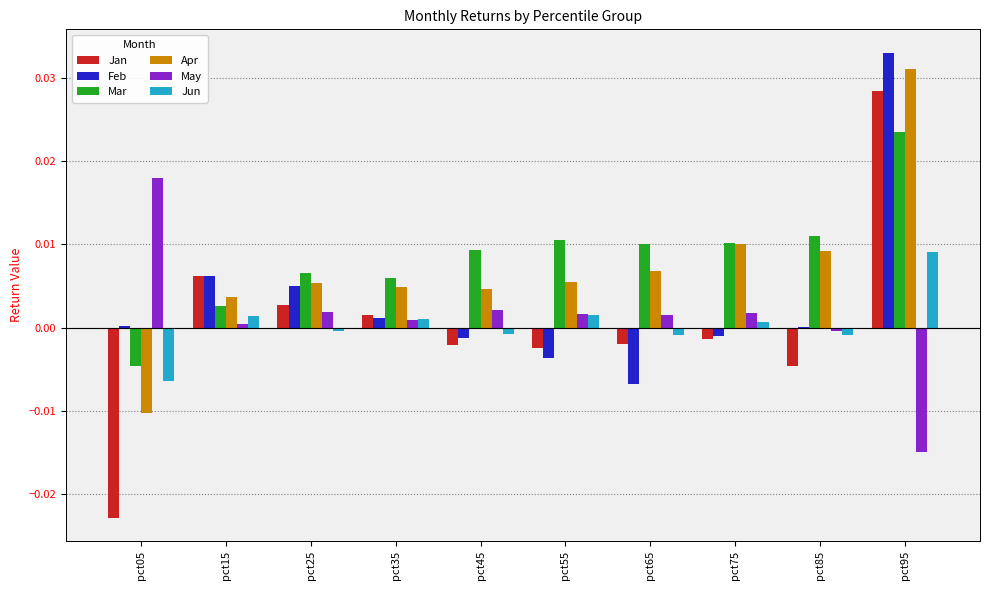

At which category is the sum across all series the highest?

pct95